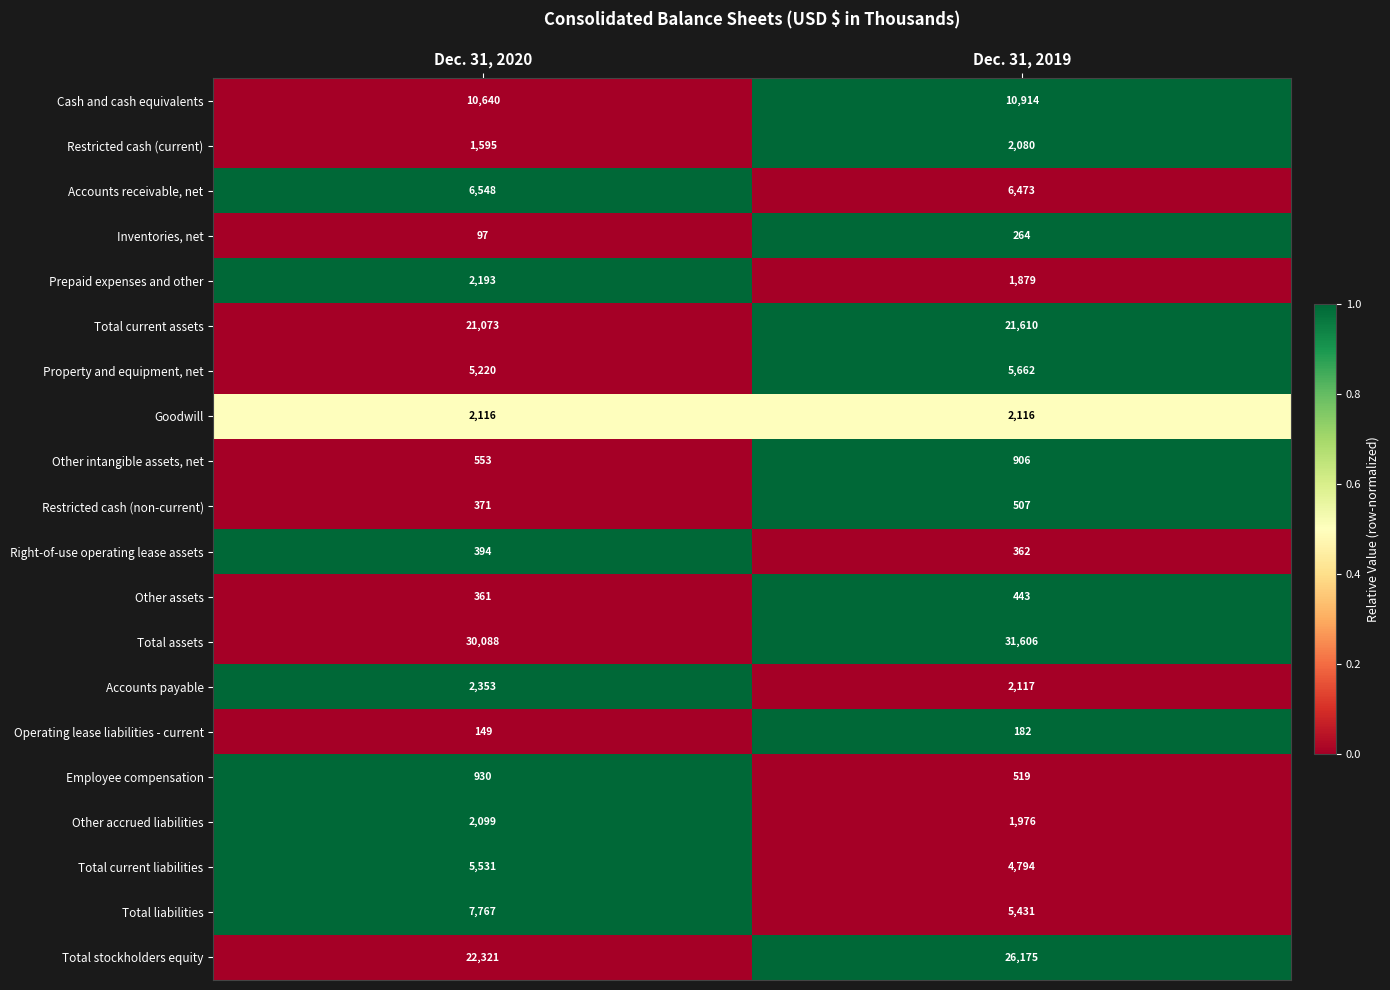

What is the sum of all Goodwill values?

4232